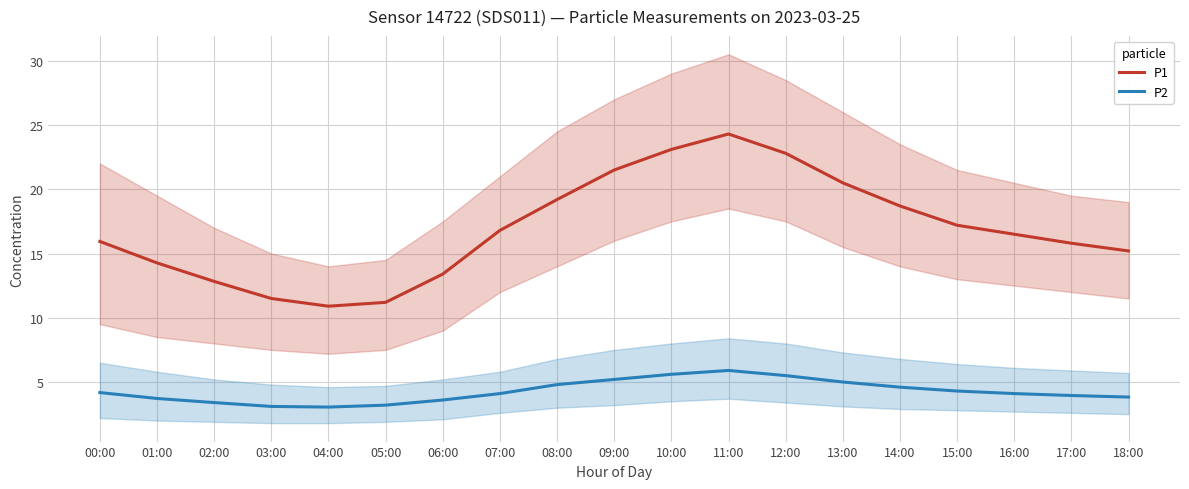

What is the approximate value of P1 at 02:00?

12.8